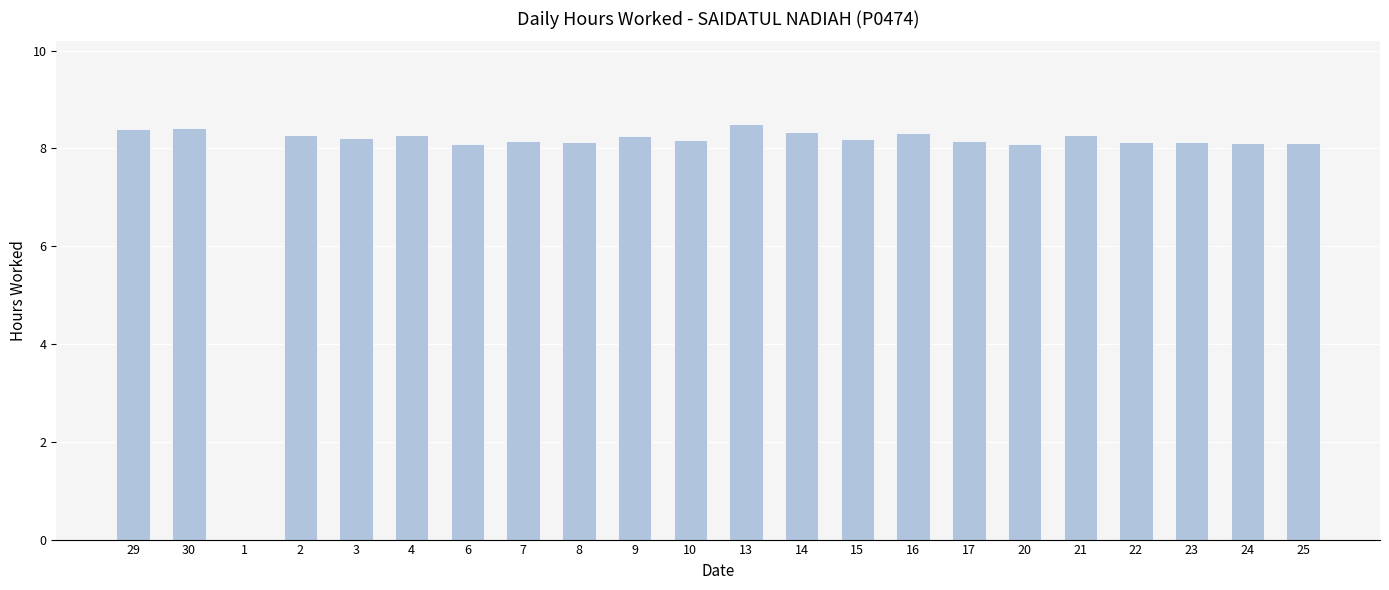

Is it true that the value at 2 is 8.3?

True